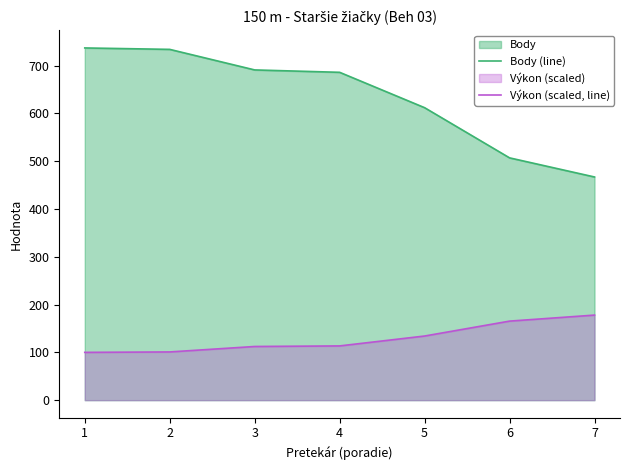

What is the value of the Výkon (scaled, line) point at the 7th from the left?

178.0